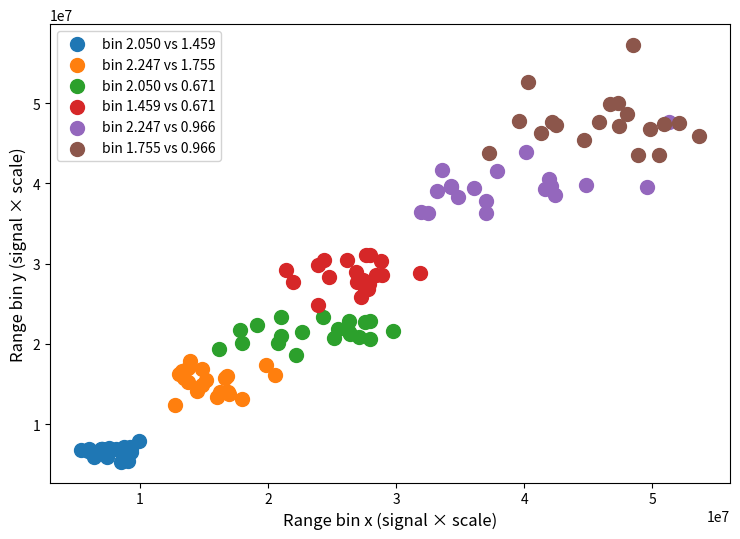

Which series contains the lowest Y value?

bin 2.050 vs 1.459